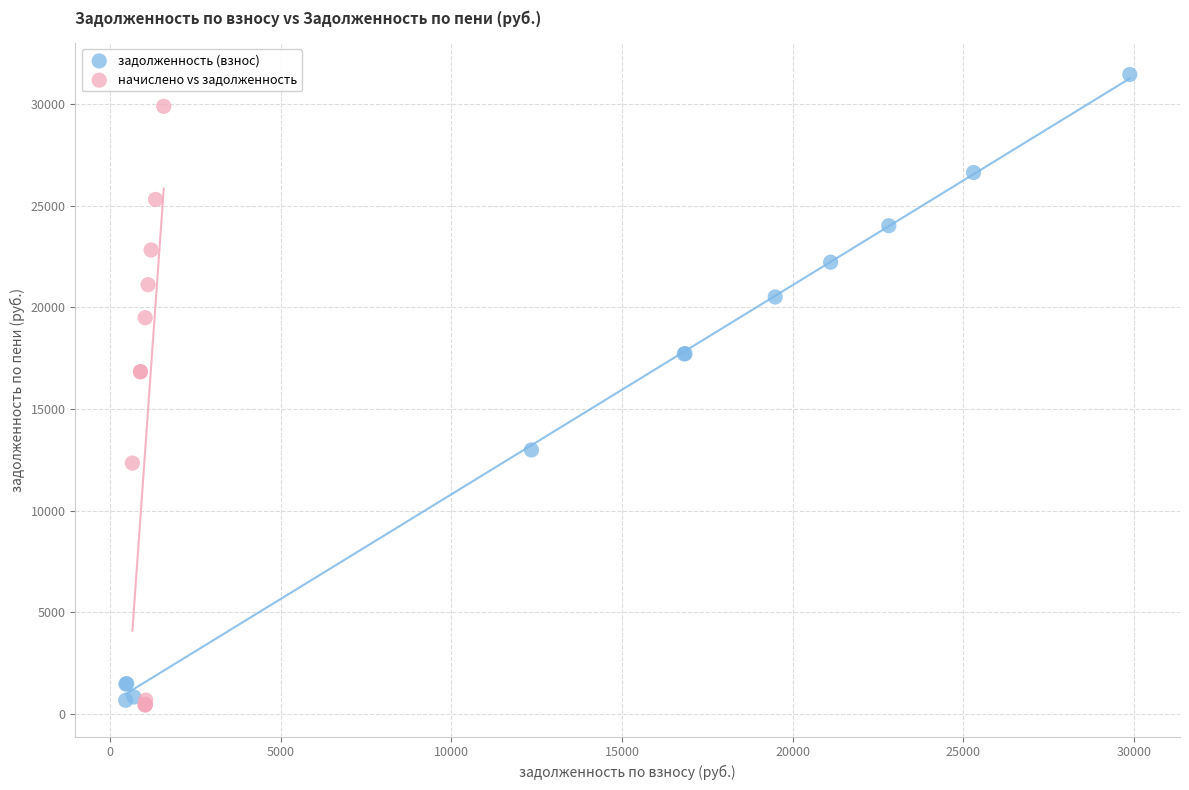

Which series contains the highest Y value?

задолженность (взнос)